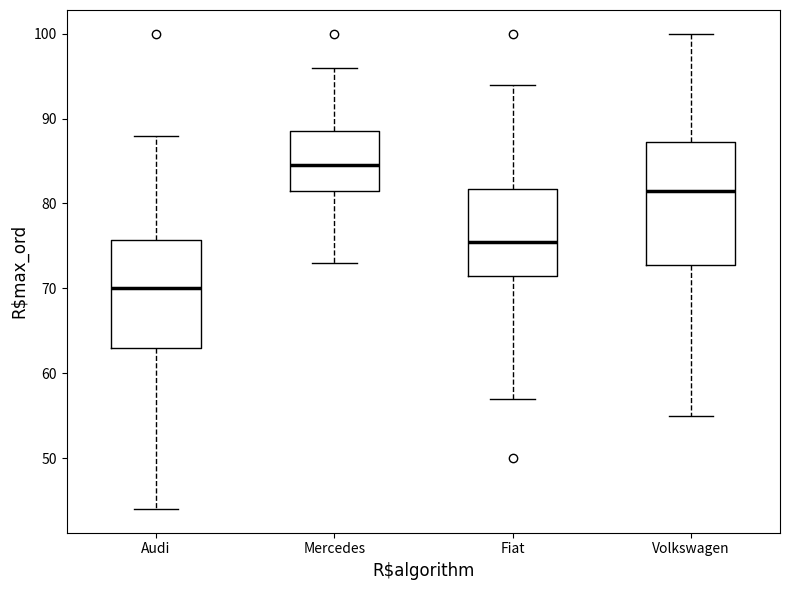

Comparing the boxes themselves (not the whiskers), which one is the tallest?

Volkswagen